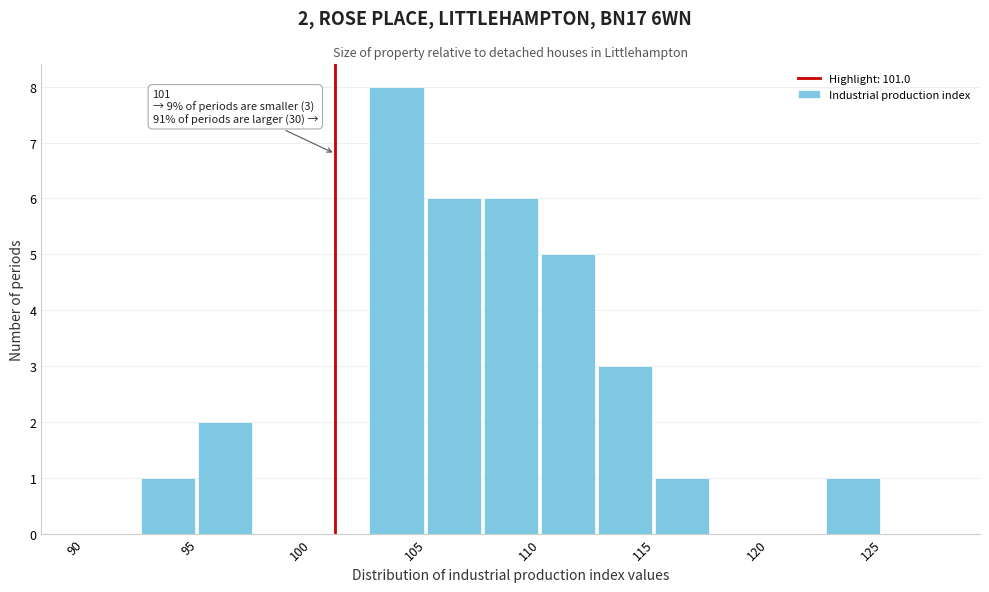

Which range on the x-axis has the tallest bar?

102.5 to 105.0